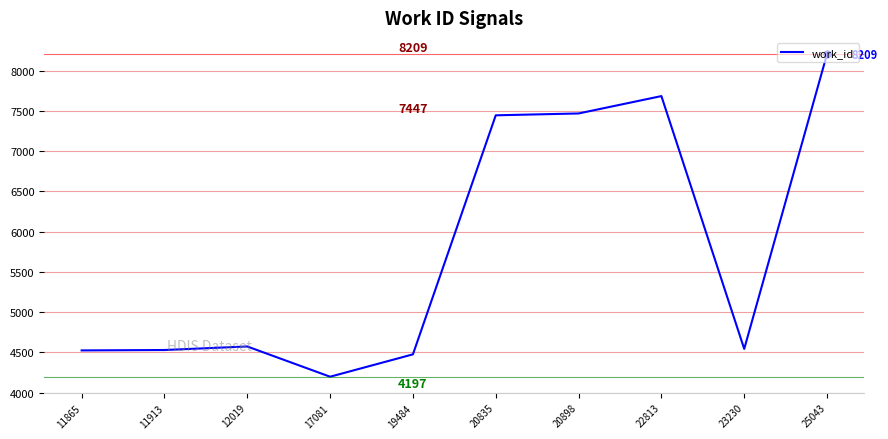

What is the greatest value displayed?

8209